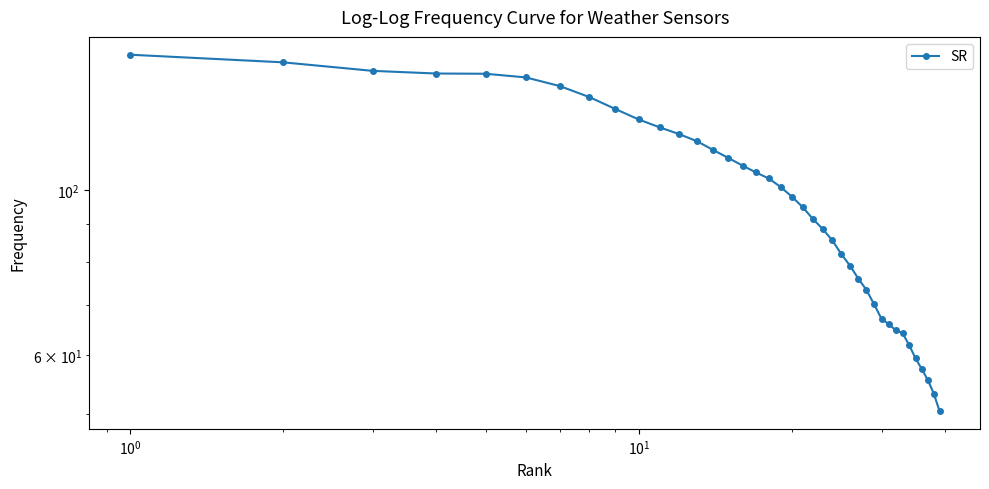

Is this an area chart (filled region under the line)?

No